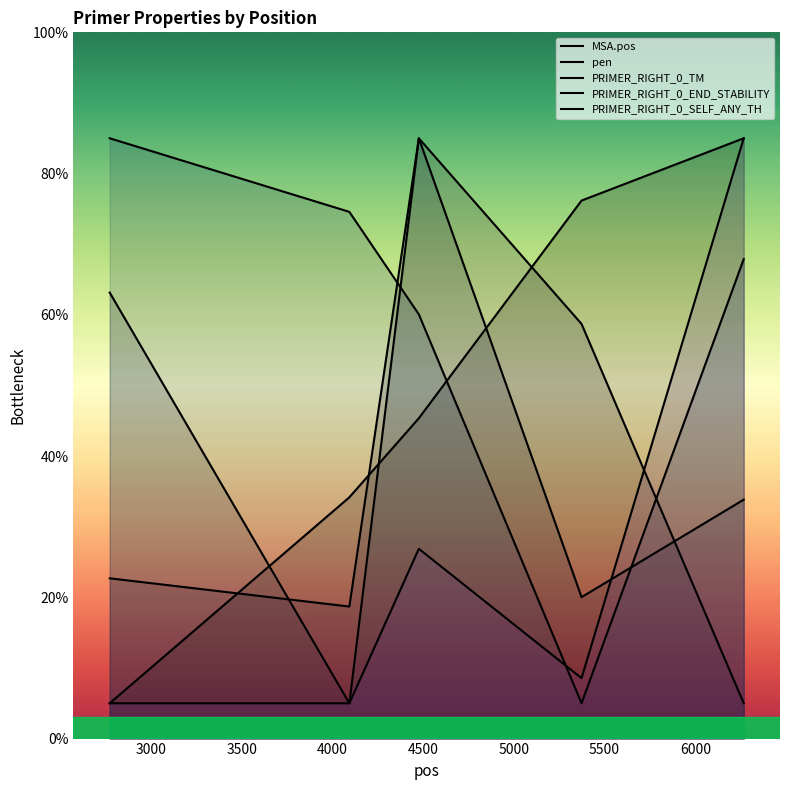

Does the chart display data point markers on the line(s)?

No